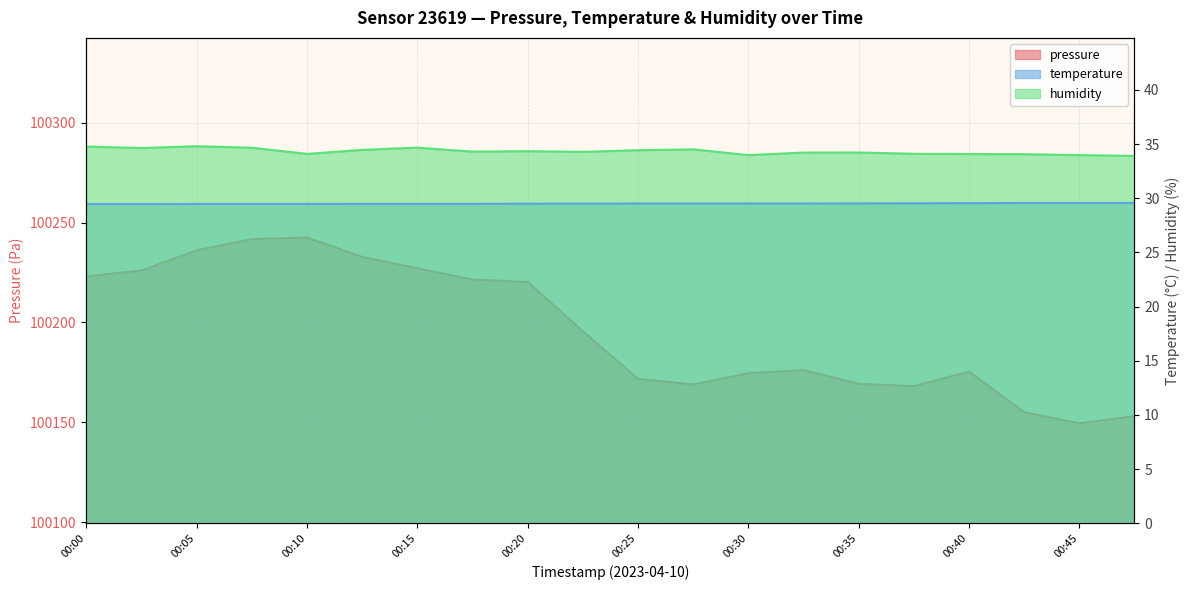

True or false: pressure and temperature intersect in this chart.

False